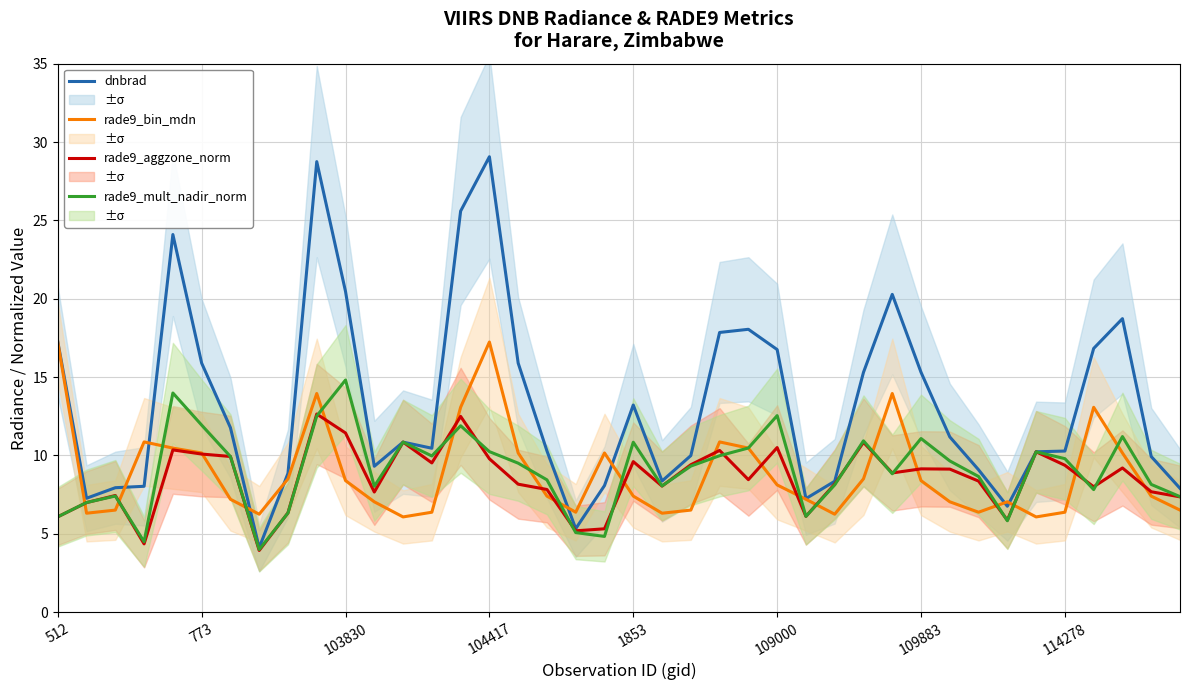

What is the highest value of the rade9_bin_mdn series?

17.2